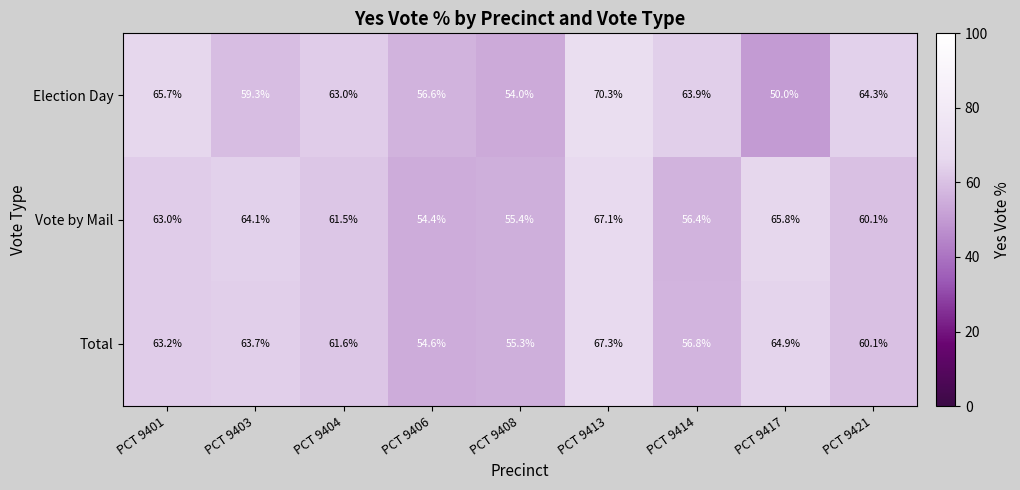

List the series in order of their peak value, highest first.

Election Day, Total, Vote by Mail